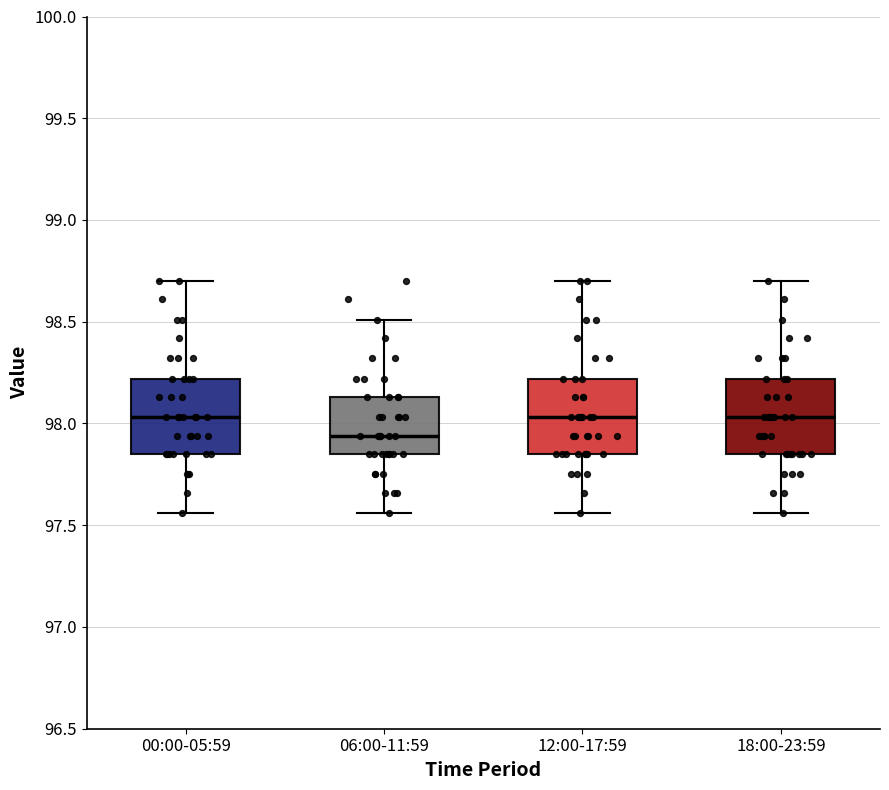

Where does the lower whisker of the box for 12:00-17:59 end on the y-axis? The values are not printed on the chart, so give them approximately, as read against the axis.

97.55